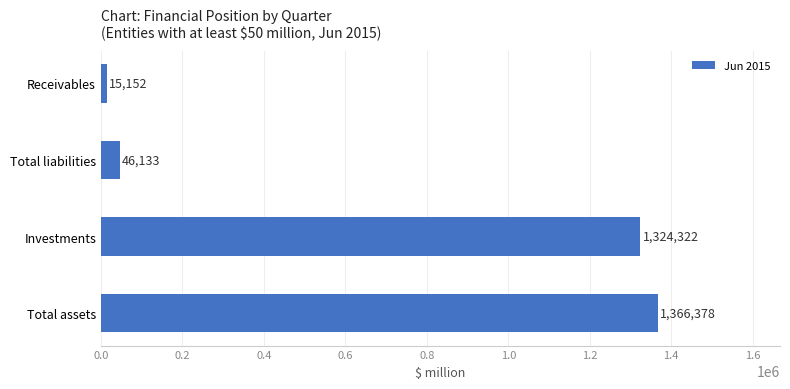

How many values are below 1324322?

2